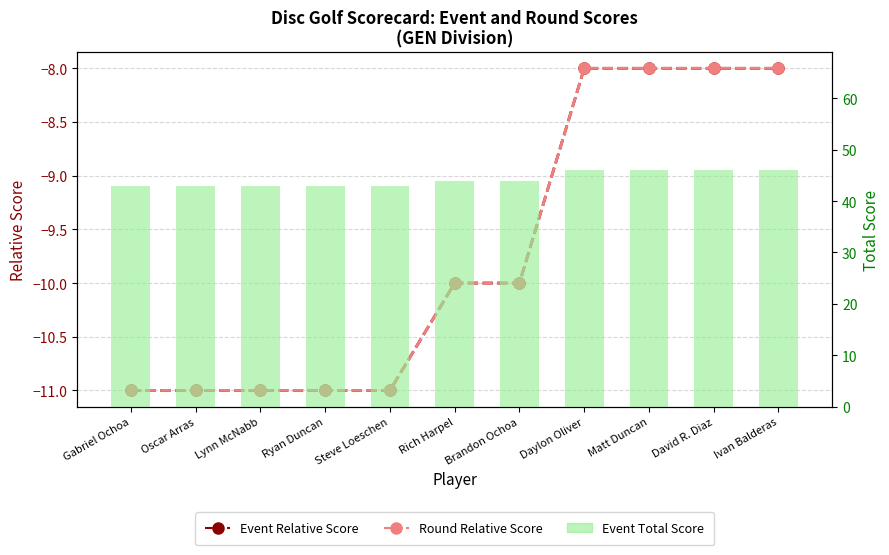

What are all the series names shown in the legend?

Event Relative Score, Round Relative Score, Event Total Score